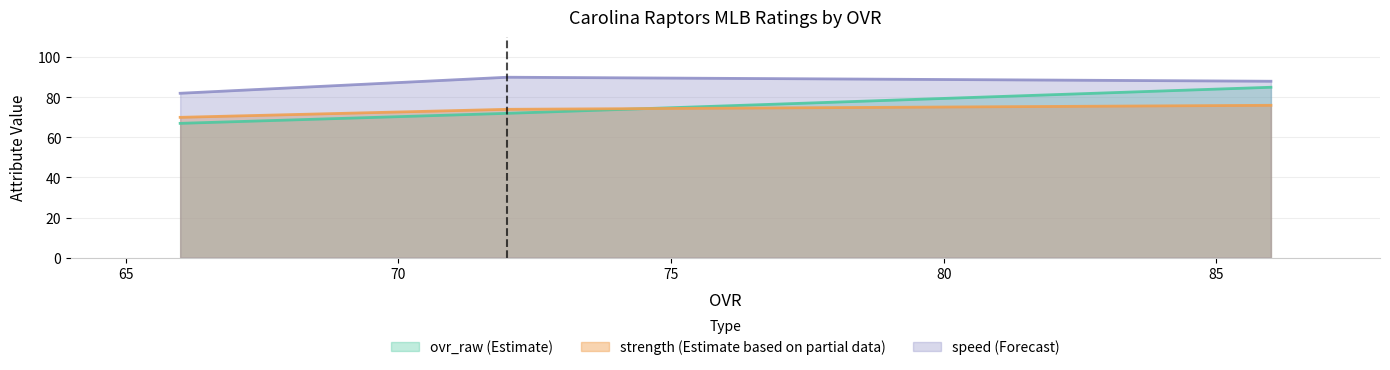

Which series has the largest total across all categories?

speed (Forecast)